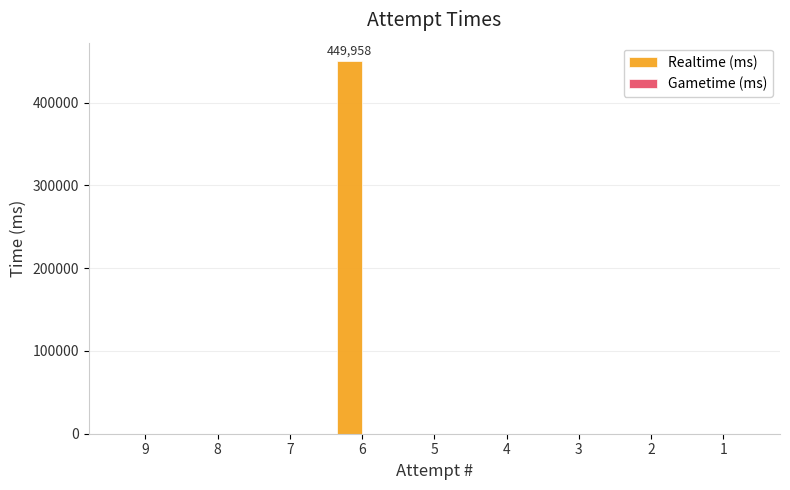

Reading left to right, extract all data points from this chart.

9=0	8=0	7=0	6=449958	5=0	4=0	3=0	2=0	1=0